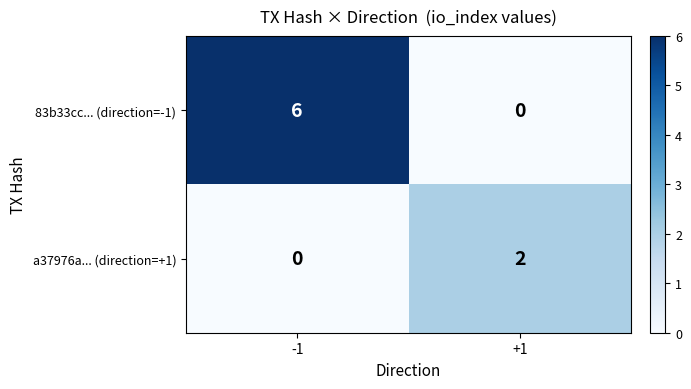

What is the sum of the 83b33cc... (direction=-1) values at +1 and -1?

6